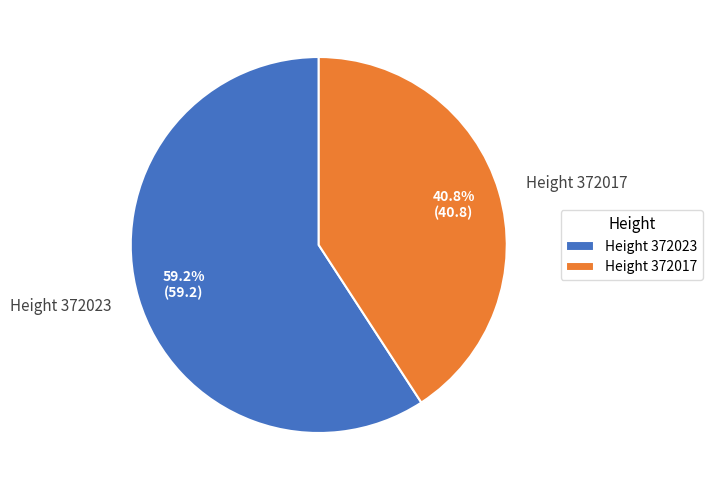

What is the ratio of the value at Height 372023 to the value at Height 372017?

1.5